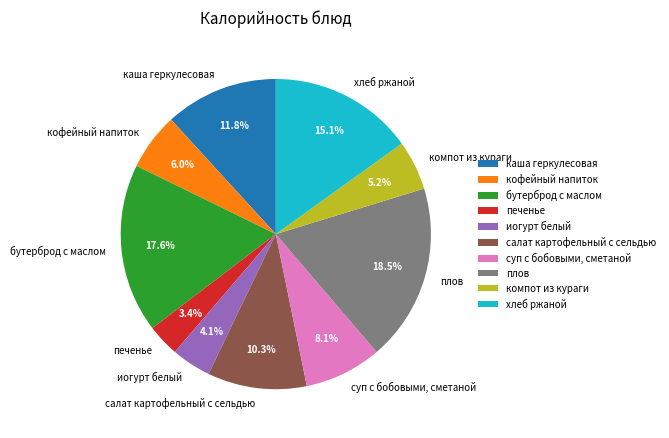

To the nearest percent, what percentage of the pie is салат картофельный с сельдью?

10%